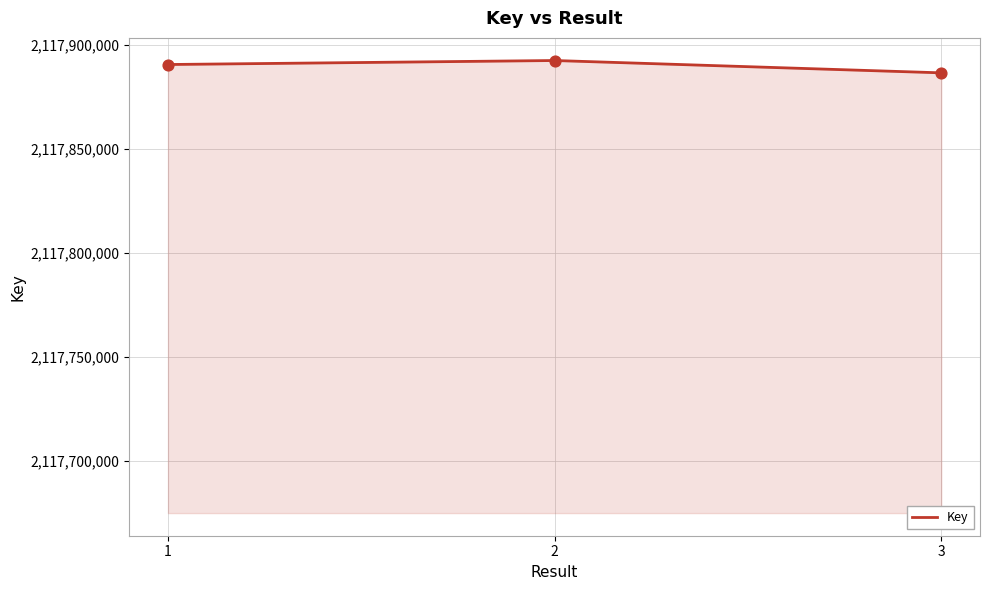

What is the change in value from 2 to 3?

-5932